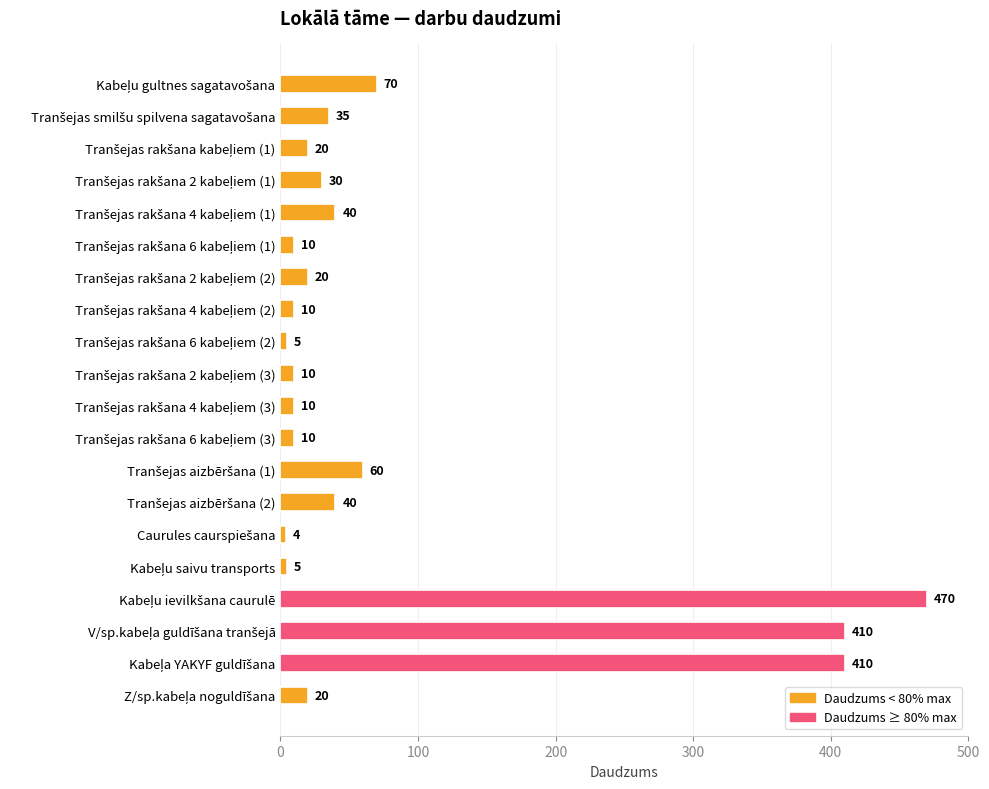

How many bars are there in total?

20